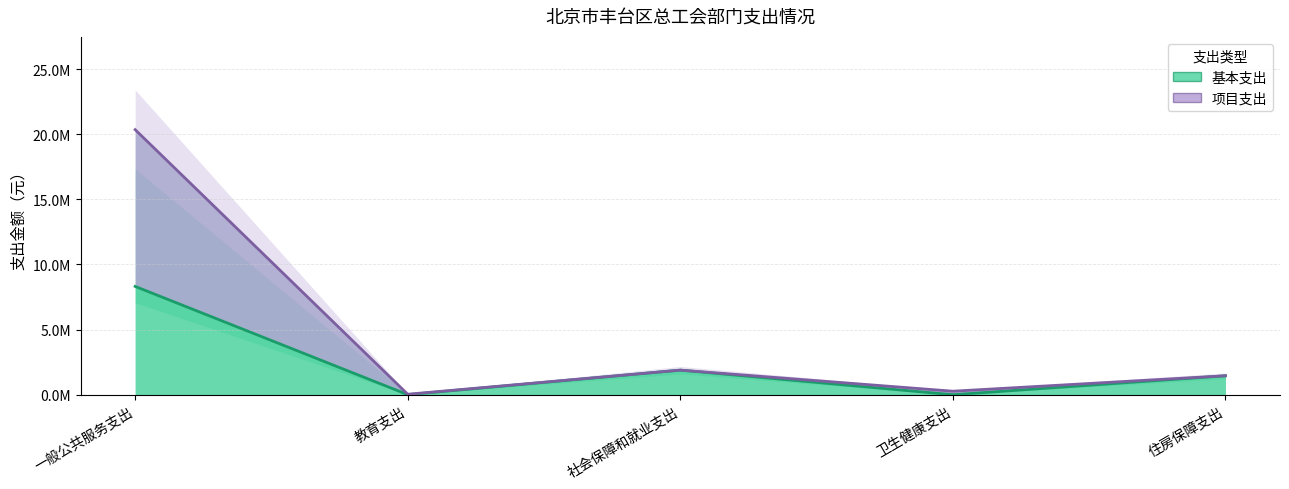

How many lines are shown in the chart?

2